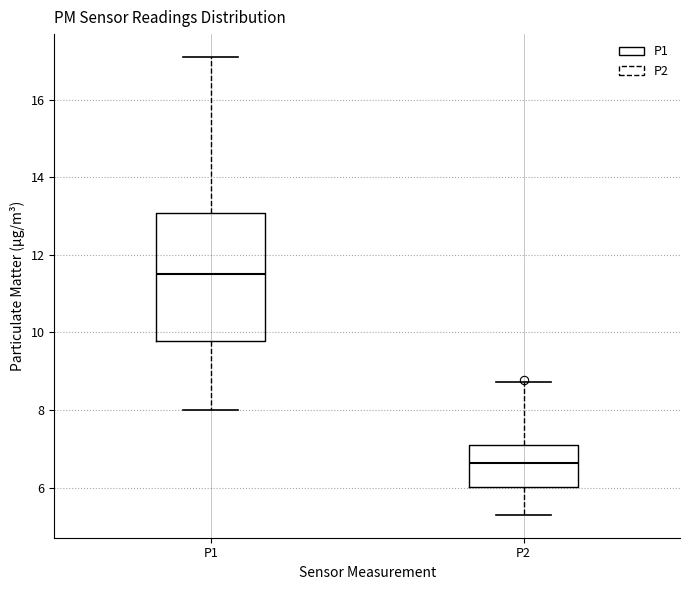

Which box has the lowest median line?

P2